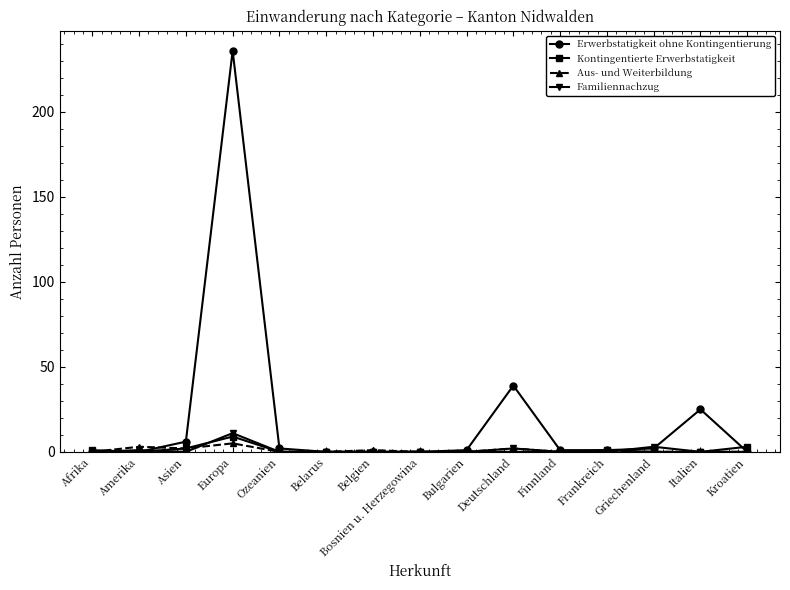

Reading right to left, list all the values displayed in this chart.

Erwerbstatigkeit ohne Kontingentierung: 0	25	2	1	1	39	1	0	0	0	2	236	6	0	0
Kontingentierte Erwerbstatigkeit: 3	0	0	1	0	0	0	0	0	0	0	9	2	0	1
Aus- und Weiterbildung: 0	0	0	0	0	2	0	0	1	0	0	5	2	3	0
Familiennachzug: 0	0	3	0	0	2	0	0	0	0	0	11	0	1	0